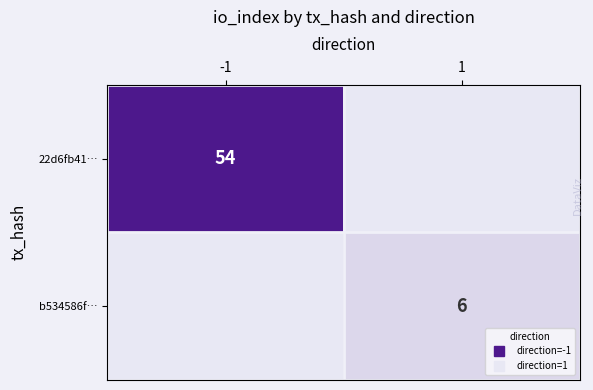

At which category is the sum across all series the highest?

-1